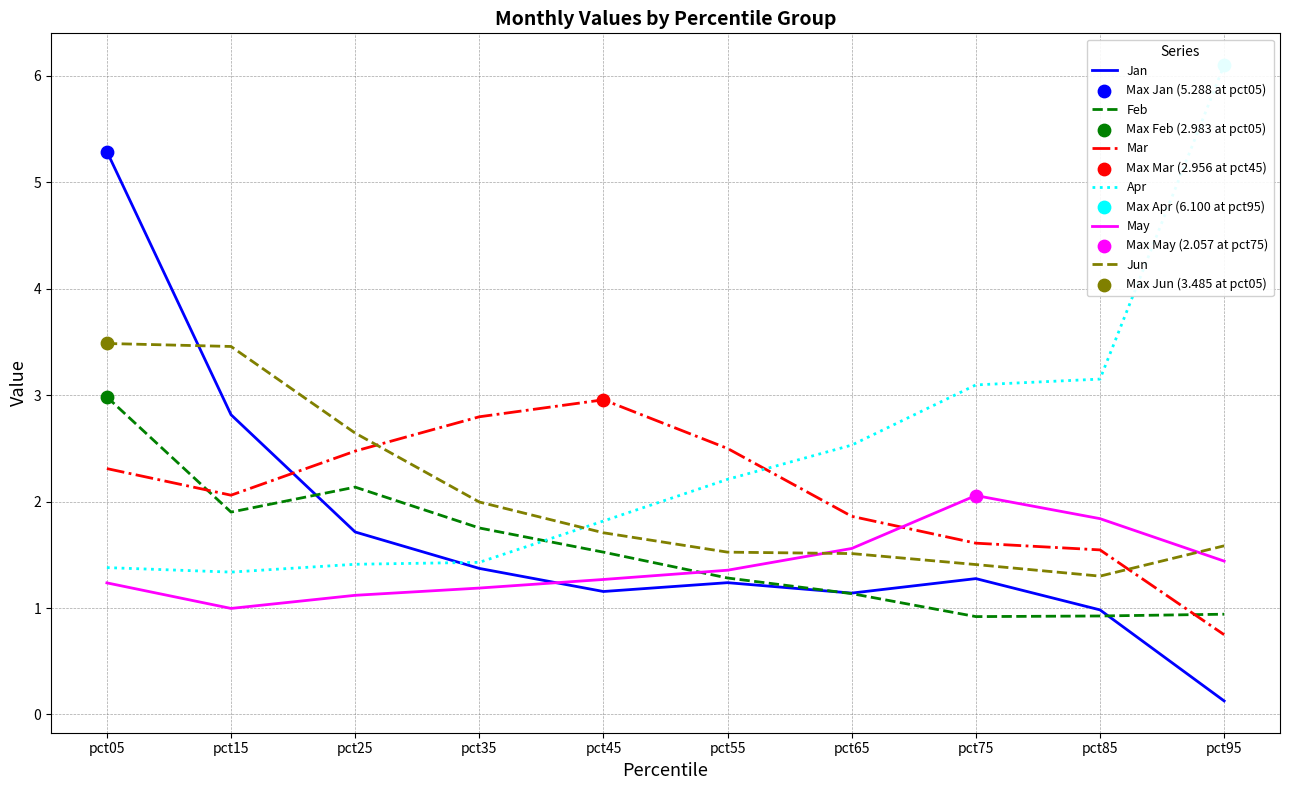

Is the value of Jan at pct05 greater than the value of May at pct65?

Yes